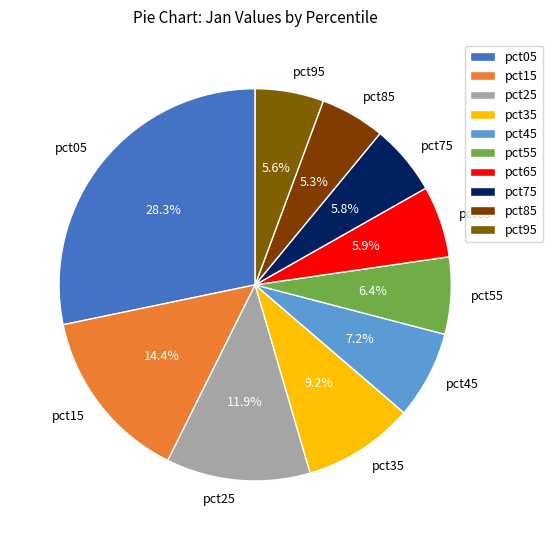

What percentage is the pct05 slice, to the nearest percent?

28%